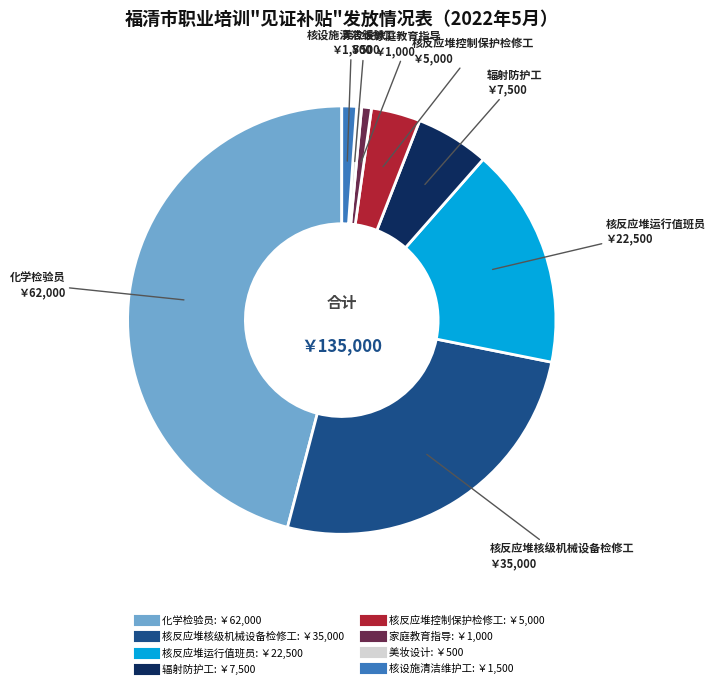

Which has a higher value, 核反应堆控制保护检修工 or 核设施清洁维护工?

核反应堆控制保护检修工